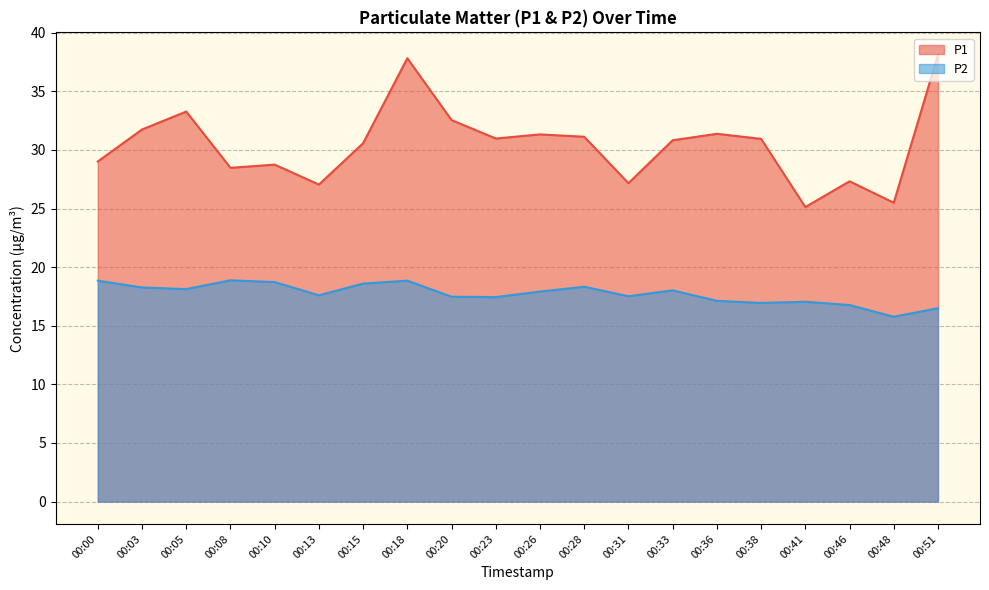

How many interior local peaks does the P2 series have?

5